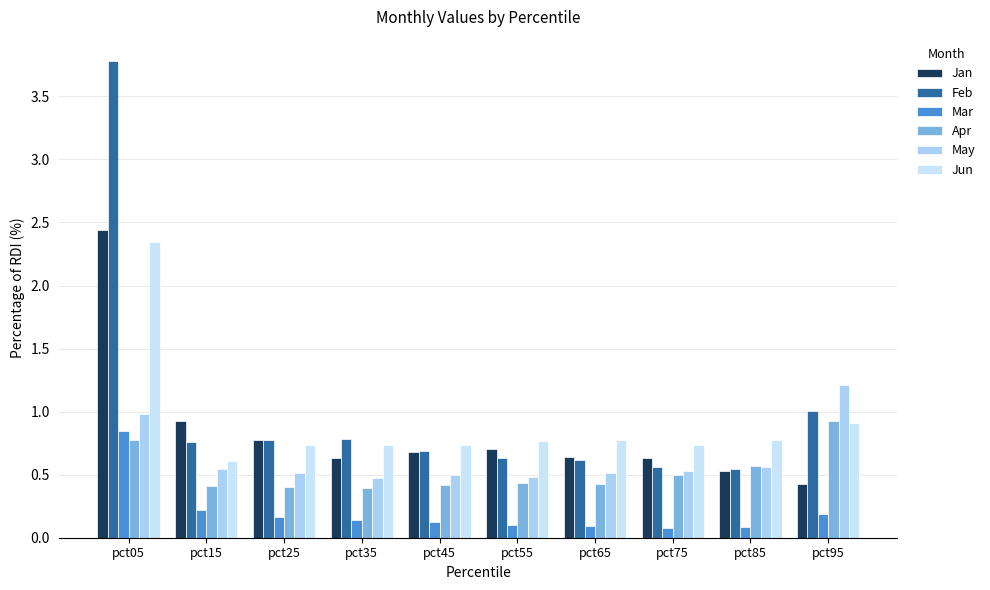

At pct55, list the series in order from smallest to largest.

Mar, Apr, May, Feb, Jan, Jun